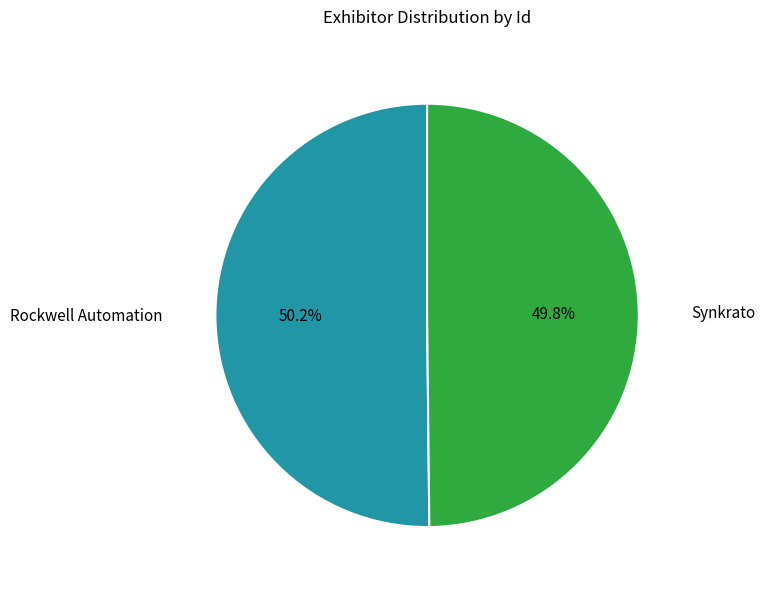

What is the ratio of the value at Synkrato to the value at Rockwell Automation?

1.0